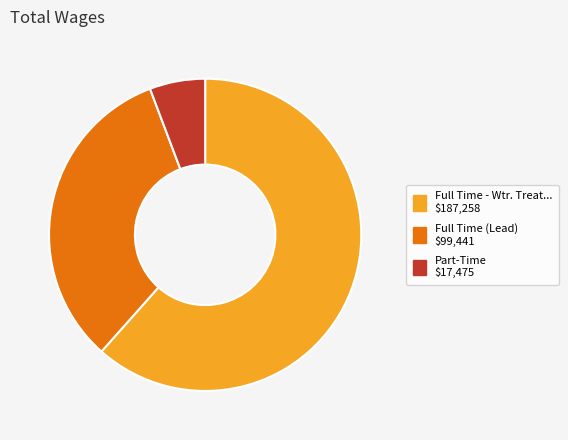

Which category has the smallest portion of the pie?

Part-Time $17,475